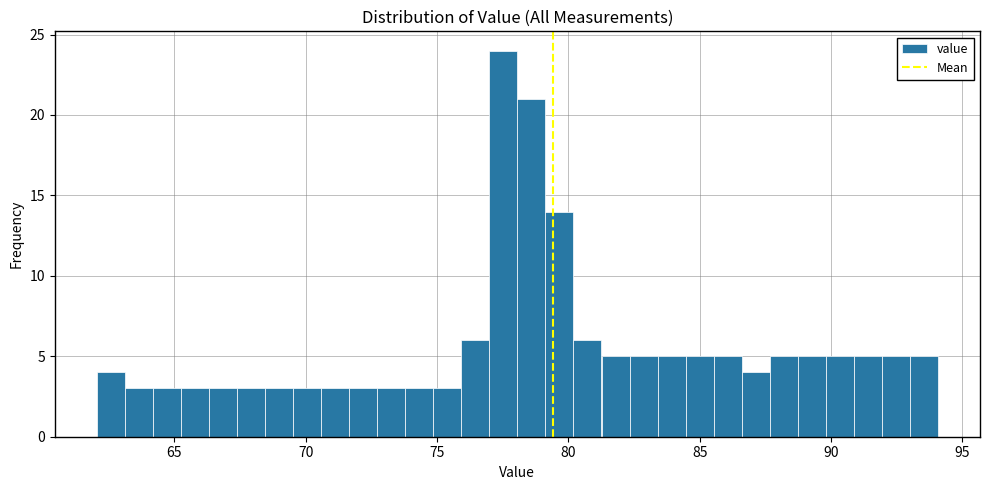

Read against the x-axis, roughly where is the centre of the tallest bar?

77.5